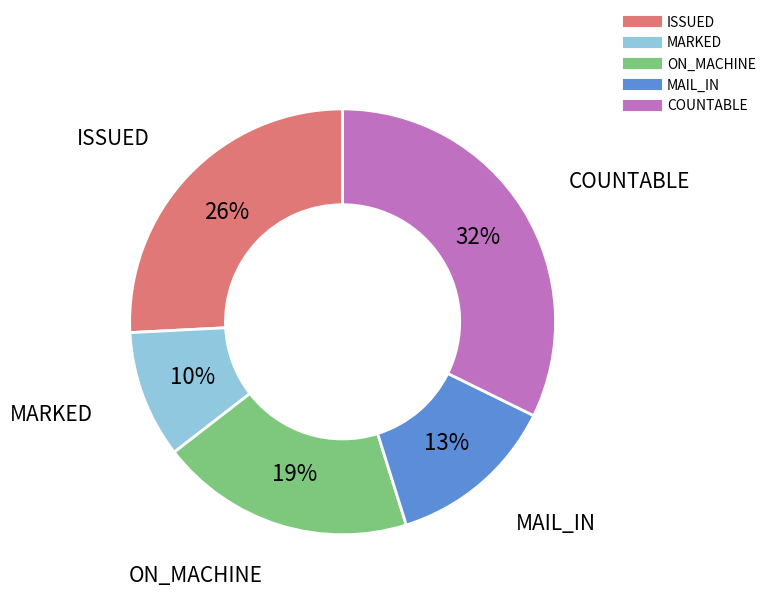

Is there a majority slice in this chart?

No